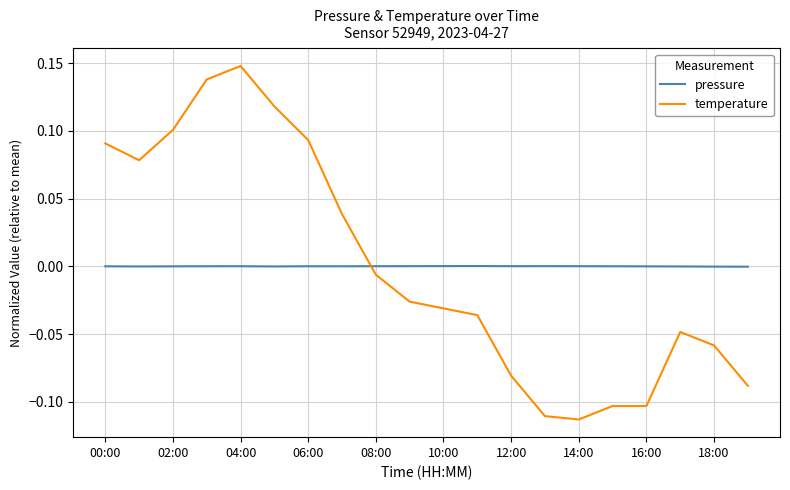

How many times do temperature and pressure cross each other?

1